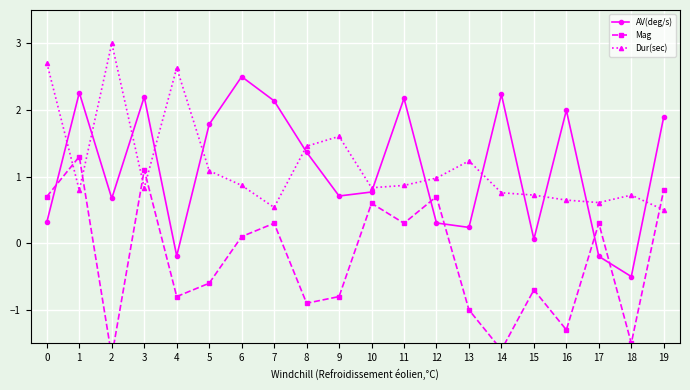

Where is the first local minimum for Mag?

2